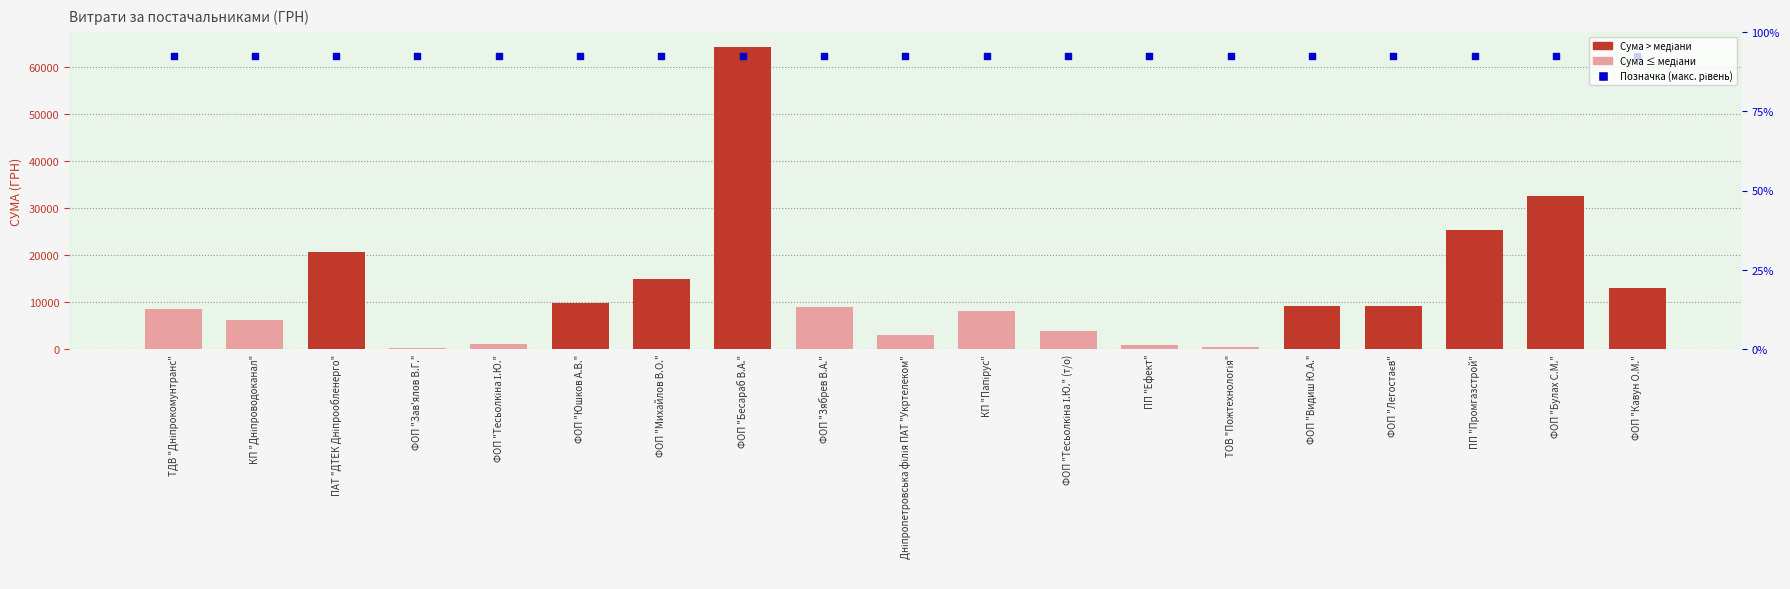

Which series has the largest Y range (max minus min)?

СУМА (ГРН)